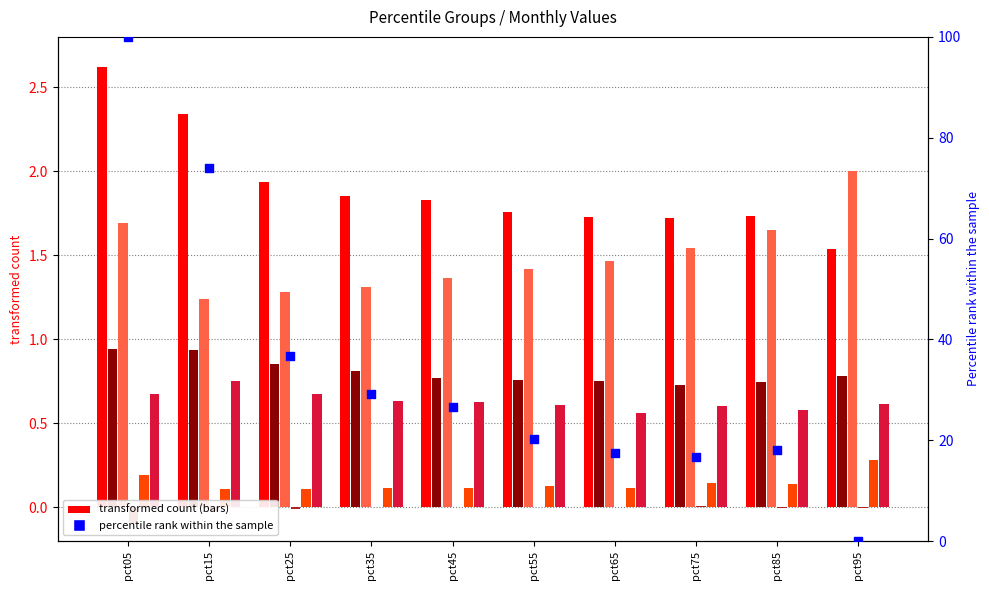

At how many categories does at least one series exceed 0?

10